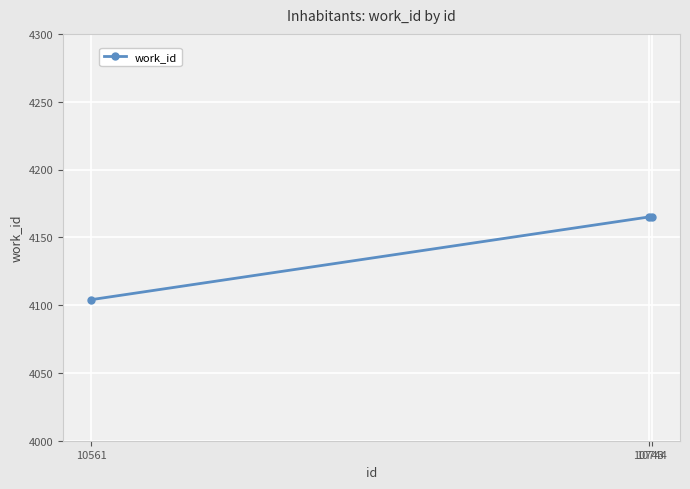

At which category does the chart reach its minimum across all series?

10561